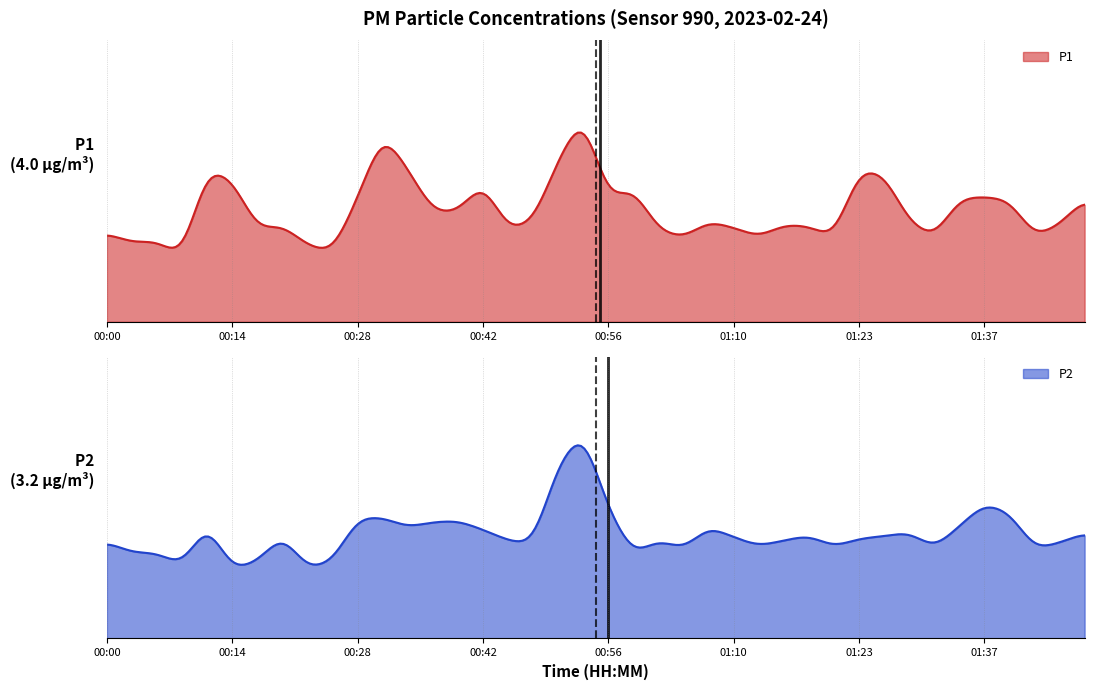

Where is the first local maximum for P2?

00:11